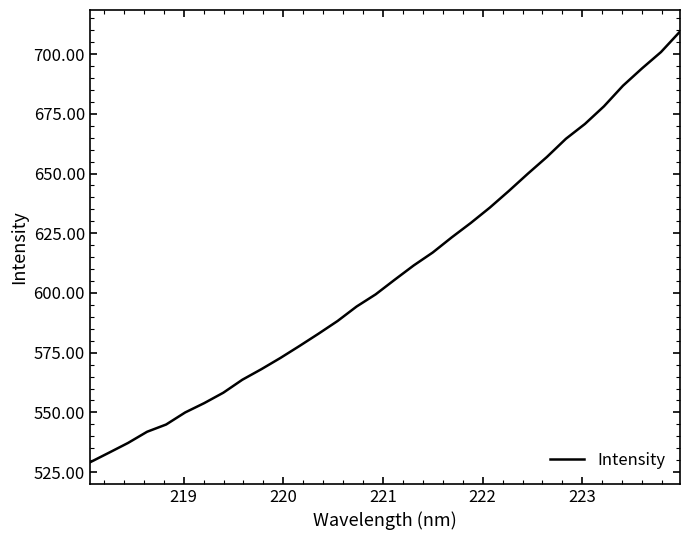

What is the smallest value displayed?

529.1